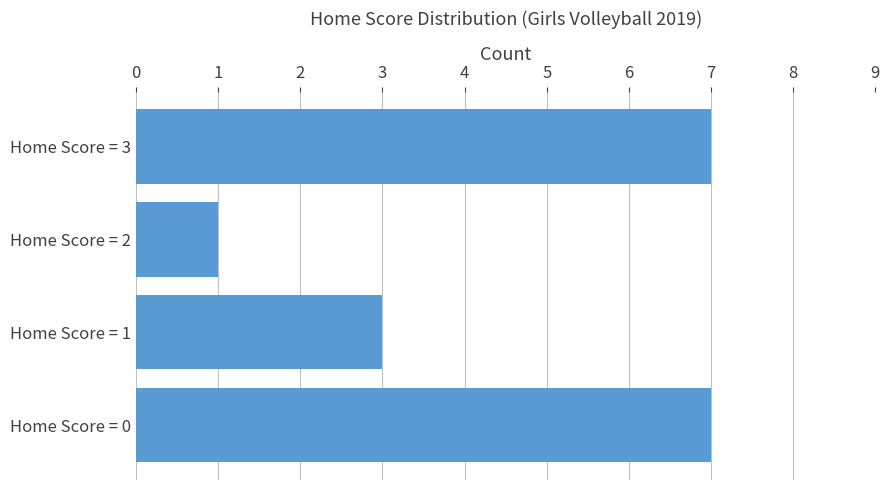

Approximately how many times larger is the value at Home Score = 3 compared to Home Score = 2?

7.0